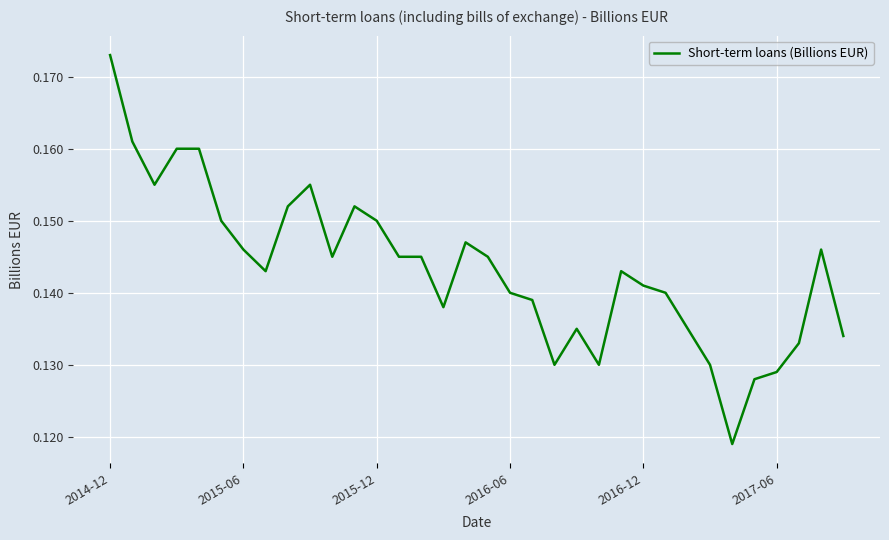

Rank the categories by value from lowest to highest.

28, 29, 30, 20, 22, 27, 31, 33, 21, 26, 15, 19, 18, 25, 24, 7, 23, 10, 13, 14, 17, 6, 32, 16, 2017-06, 12, 8, 11, 2015-12, 9, 2016-06, 2016-12, 2015-06, 2014-12